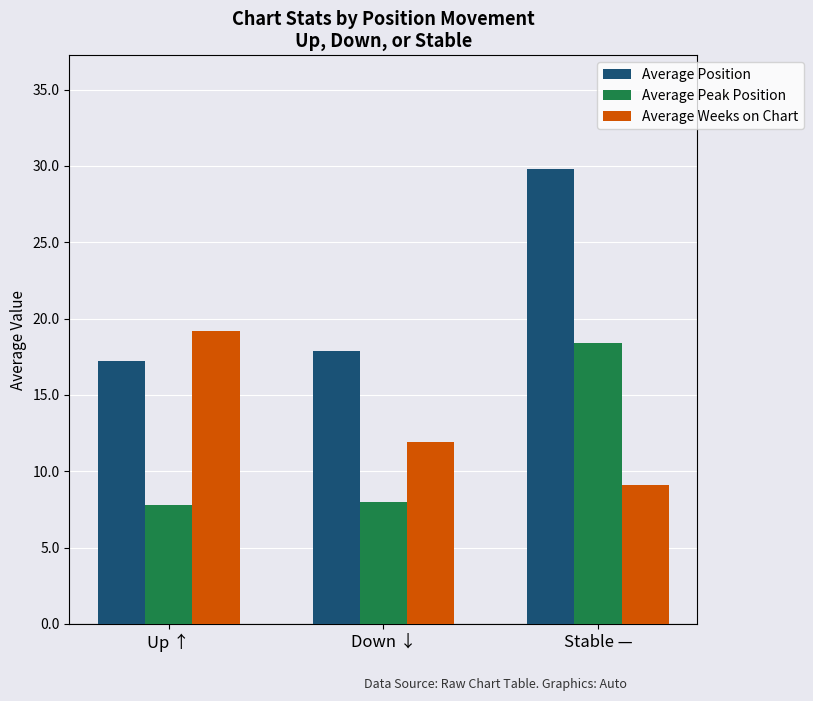

What is the label of the 3rd bar from the right?

Up ↑